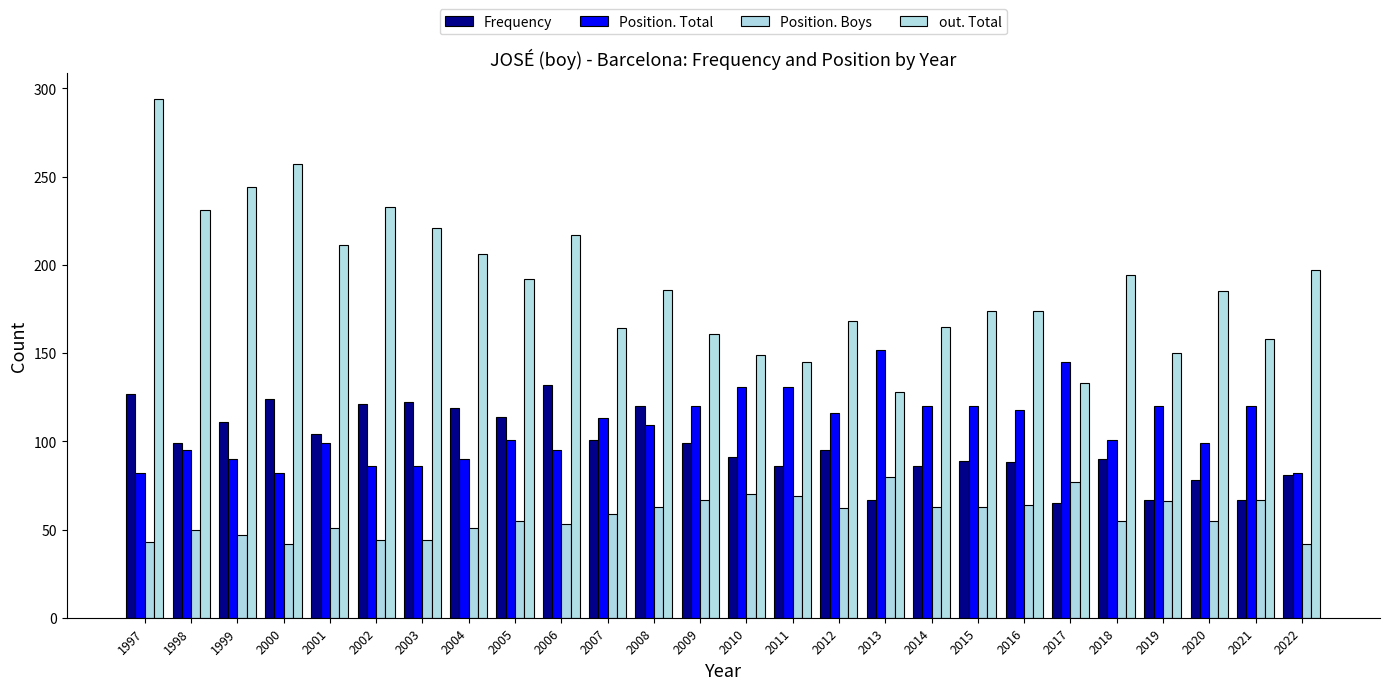

Count the number of categories in the chart.

26